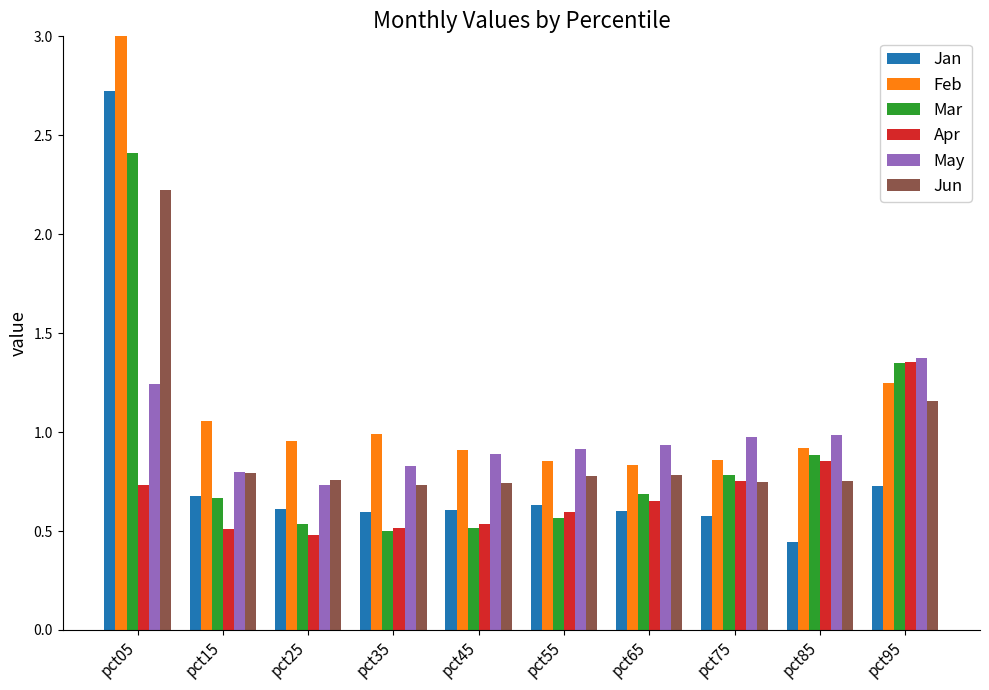

What is the average value of the Jun series?

0.9